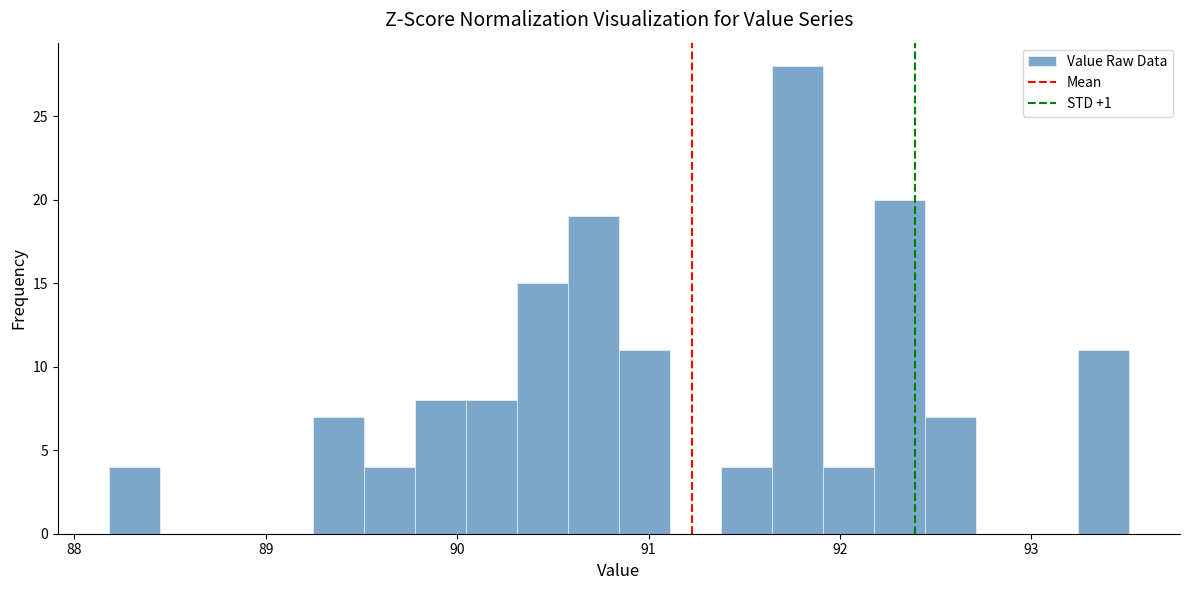

Around what value on the x-axis is the tallest bar? Give the approximate position of its centre, as read against the axis.

91.8